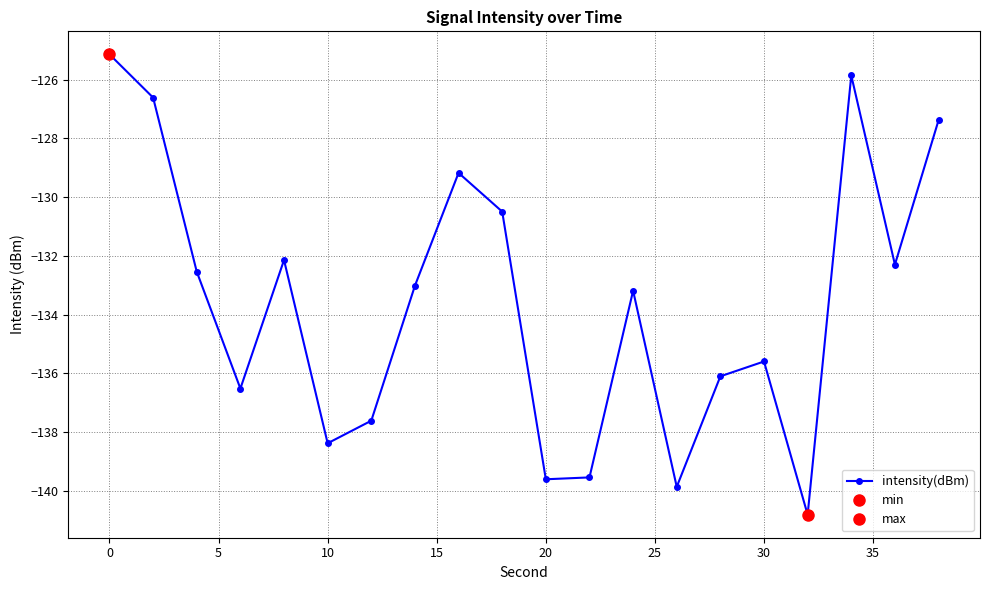

How many lines are shown in the chart?

1